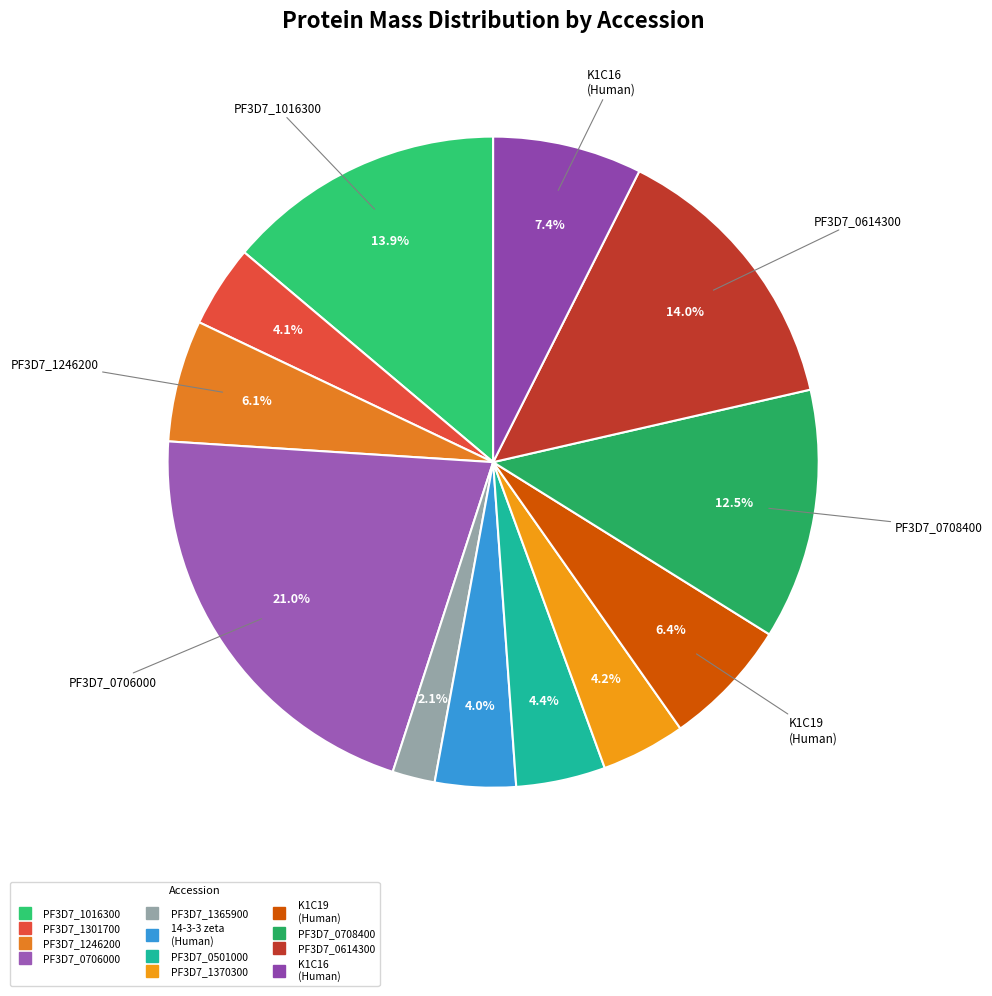

Which category has the biggest portion of the pie?

PF3D7_0706000